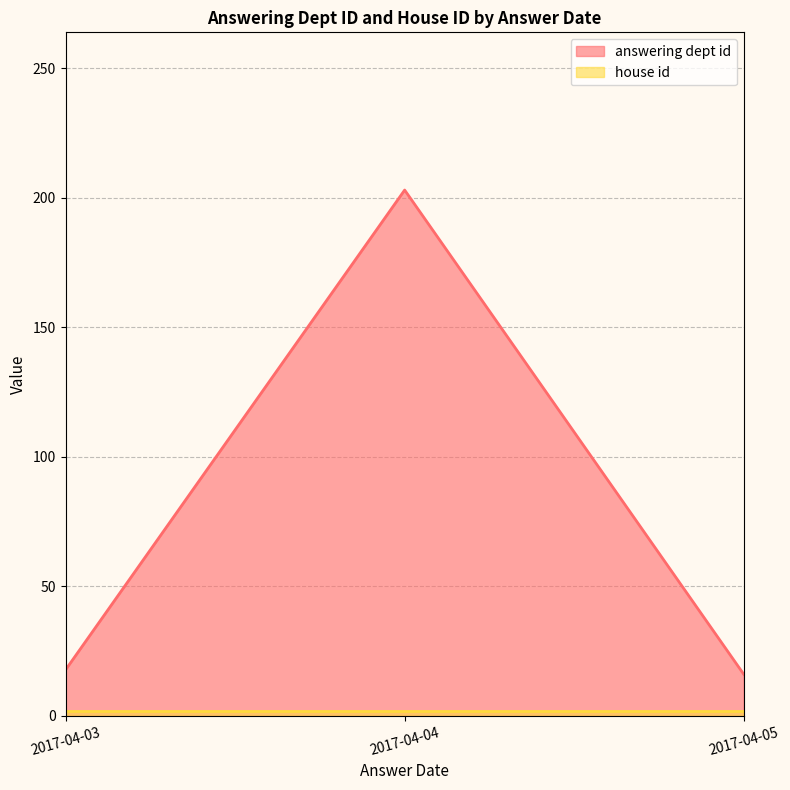

True or false: answering dept id and house id intersect in this chart.

False